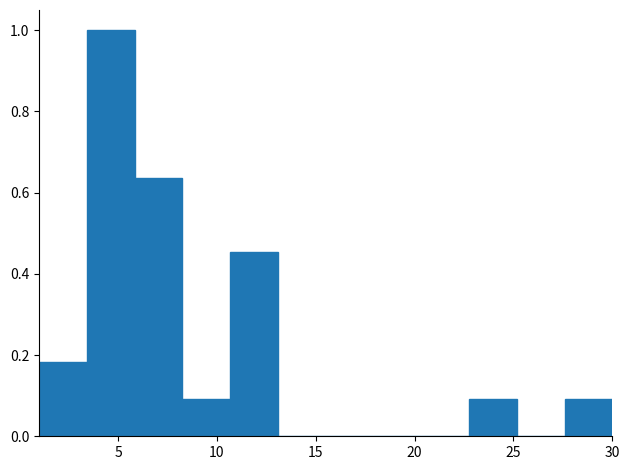

Over which range of the x-axis is the bar tallest?

3.5 to 6.0